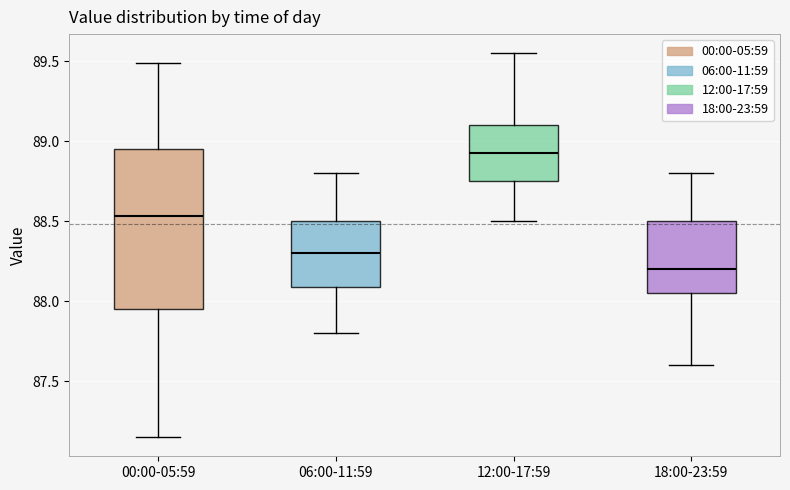

Where does the median line of the box for 18:00-23:59 sit on the y-axis? The values are not printed on the chart, so give them approximately, as read against the axis.

88.20